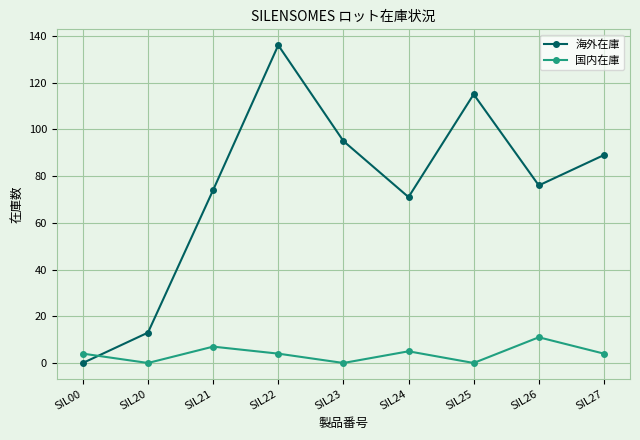

What are all the series names shown in the legend?

海外在庫, 国内在庫